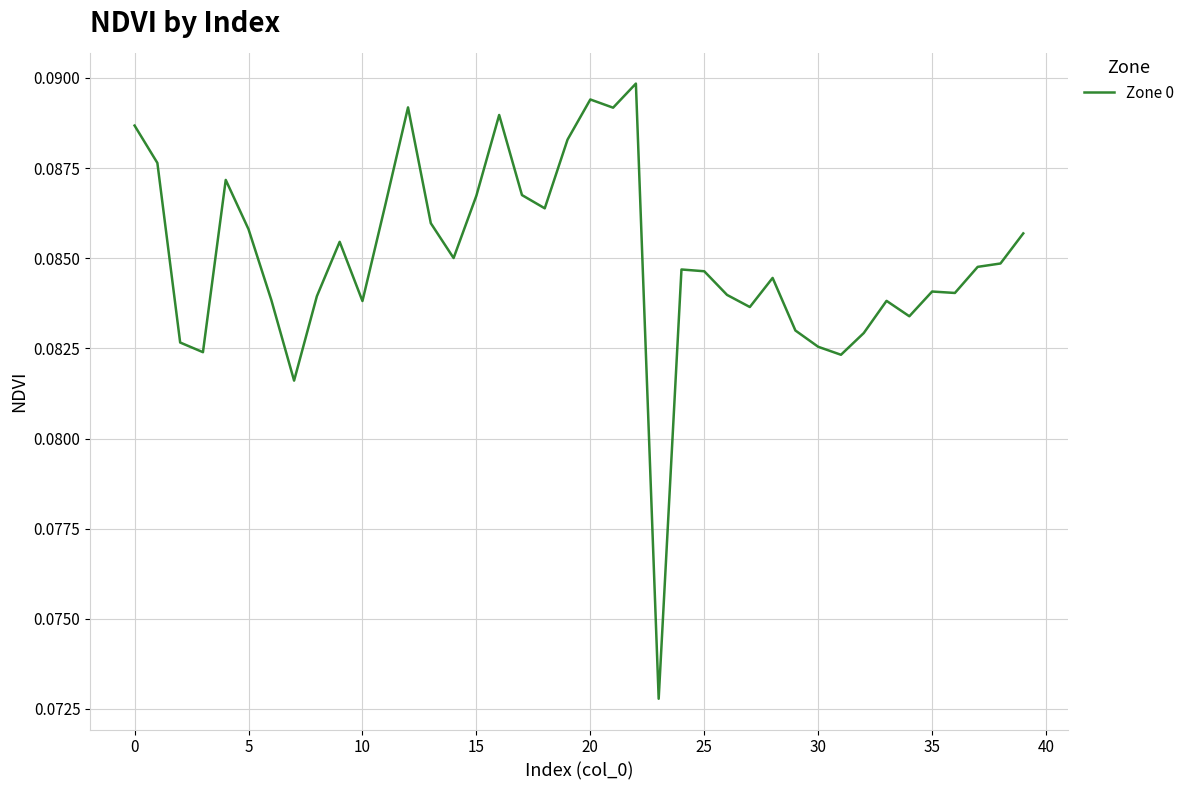

How many lines are shown in the chart?

1